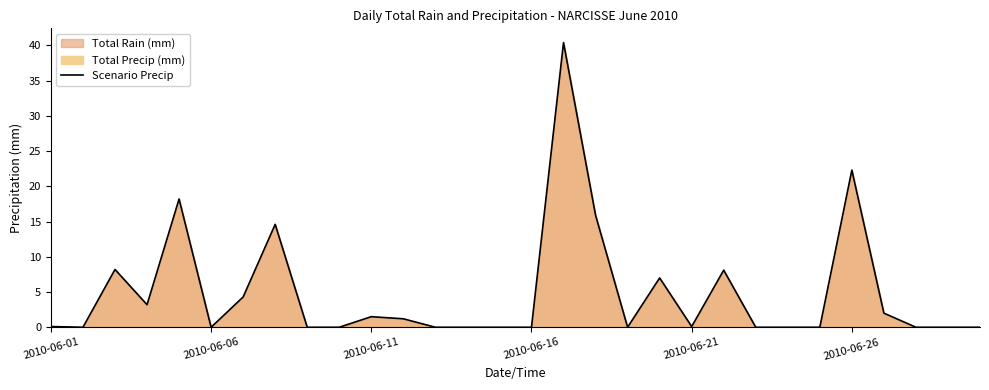

Is it true that the value at 2010-06-11 is 1.5?

True